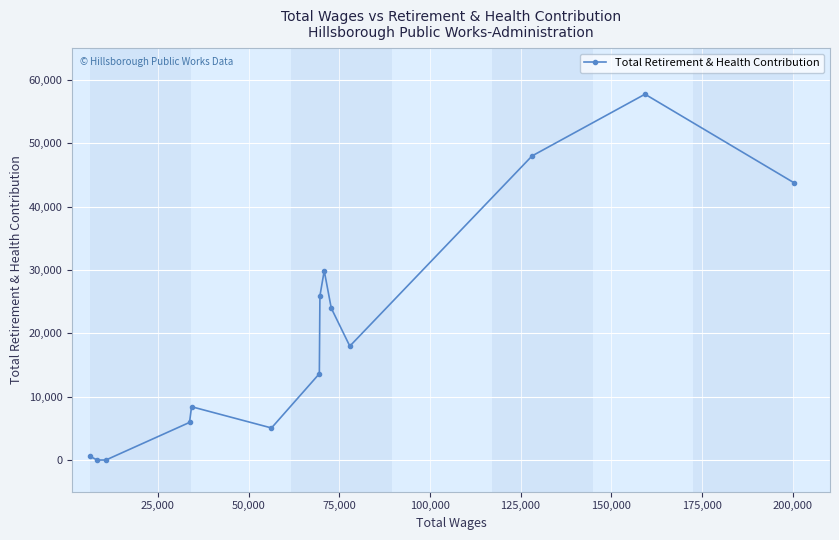

What is the difference between the second highest and second lowest values?

48005